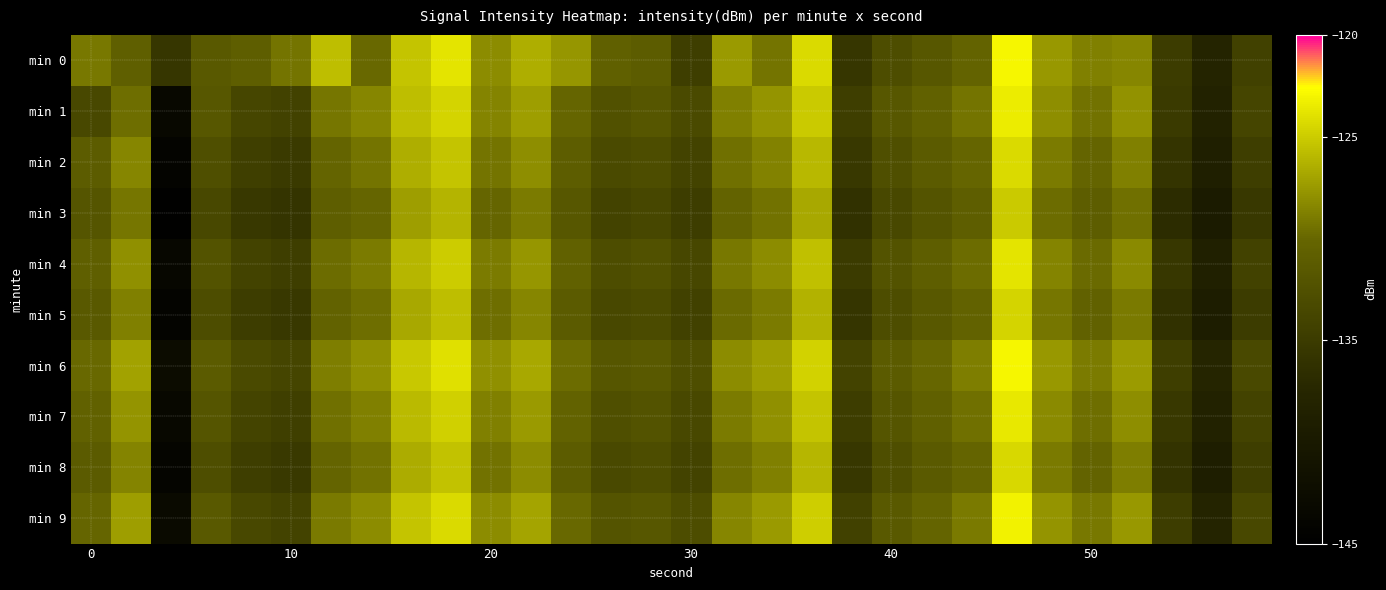

List the series in order of their peak value, lowest first.

min 3, min 5, min 8, min 2, min 4, min 7, min 1, min 9, min 6, min 0